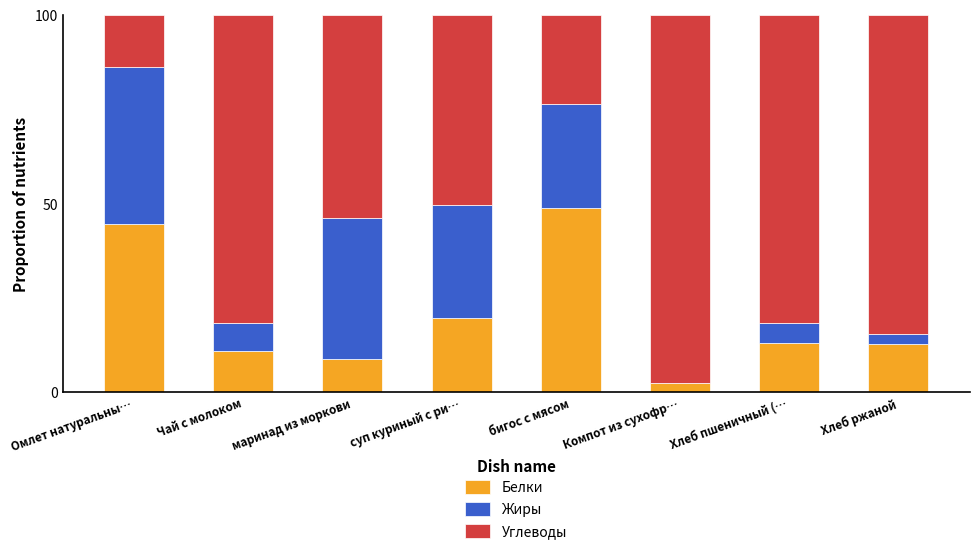

What is the maximum value for Белки?

48.9